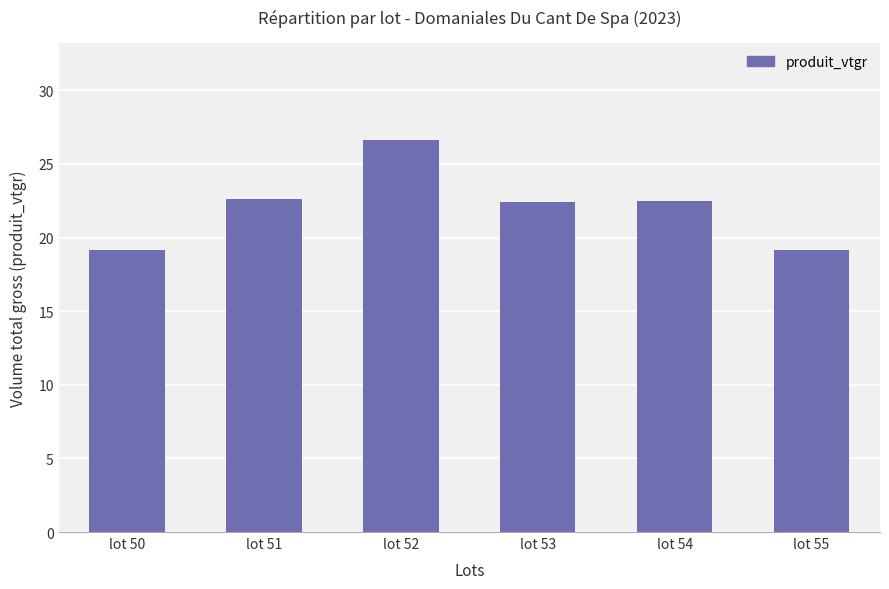

Read the value at lot 53.

22.4